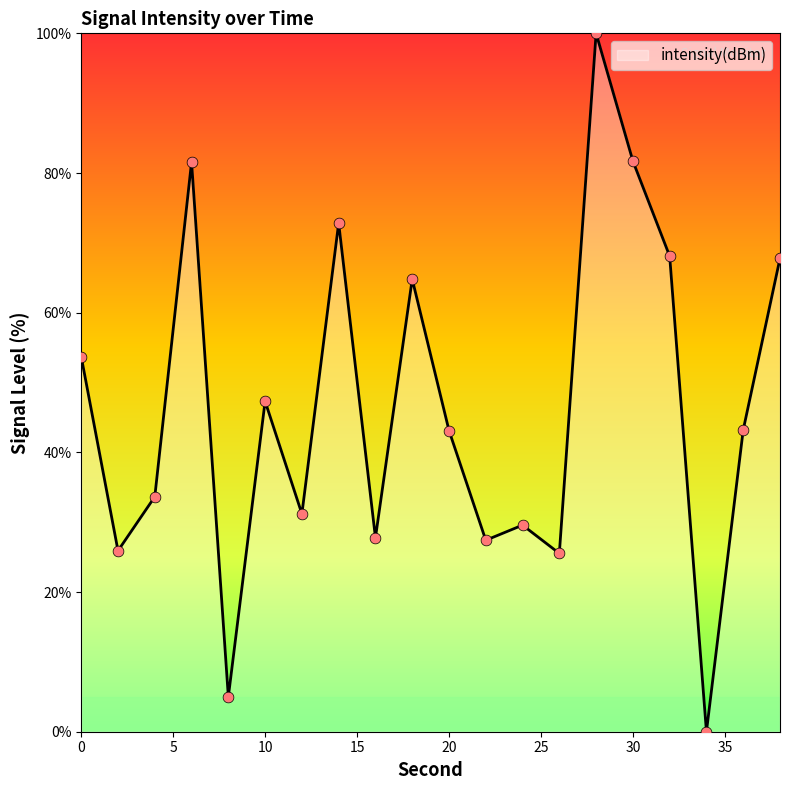

What is the maximum value shown in the chart?

100.0